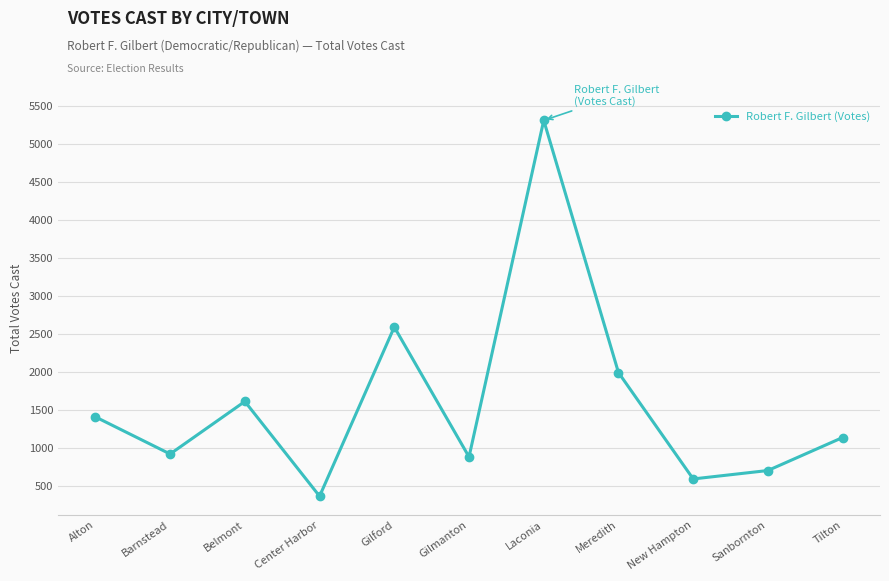

Which has a higher value, New Hampton or Belmont?

Belmont